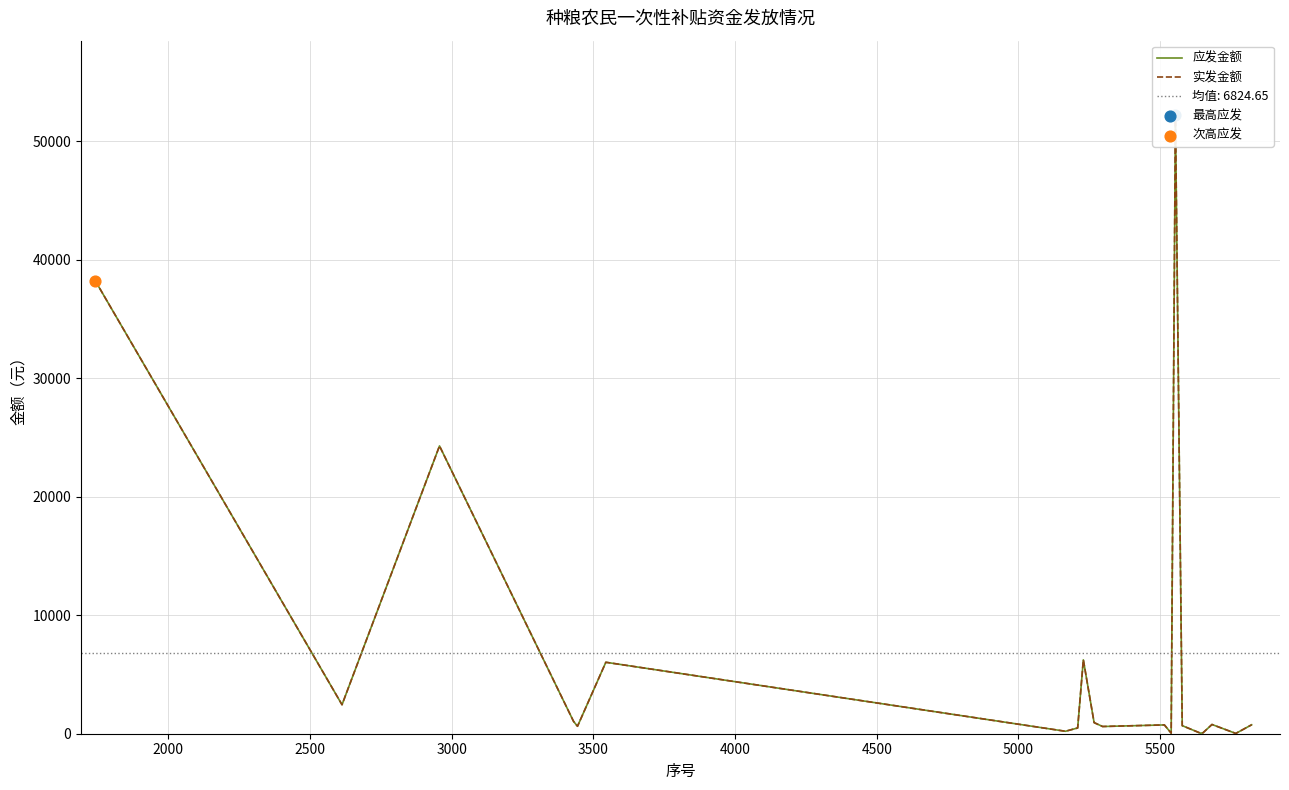

What are all the series names shown in the legend?

应发金额, 实发金额